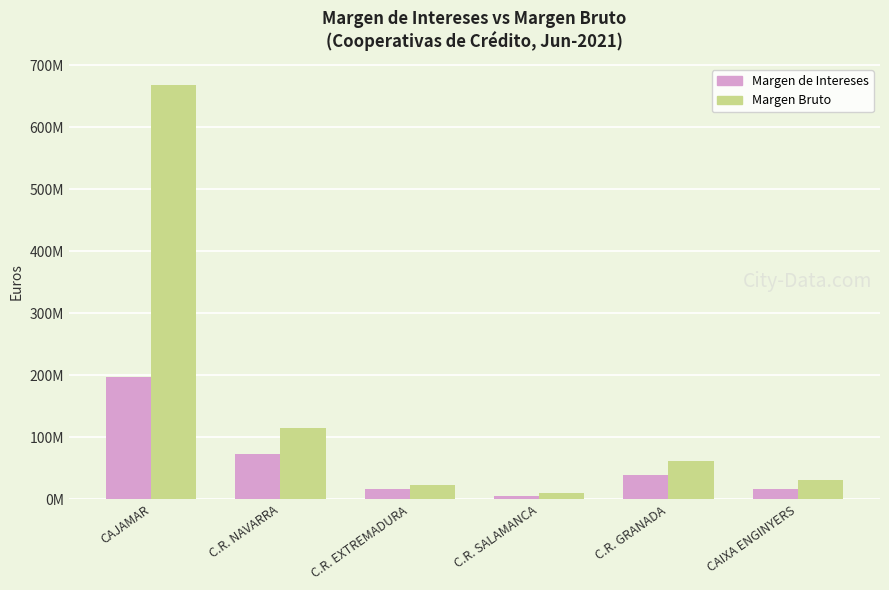

Reading left to right, extract all data points from this chart.

Margen de Intereses: 197139042	73912994	16023433	5781254	39953869	15928545
Margen Bruto: 668919483	115045493	23260535	10203653	62250262	30909112